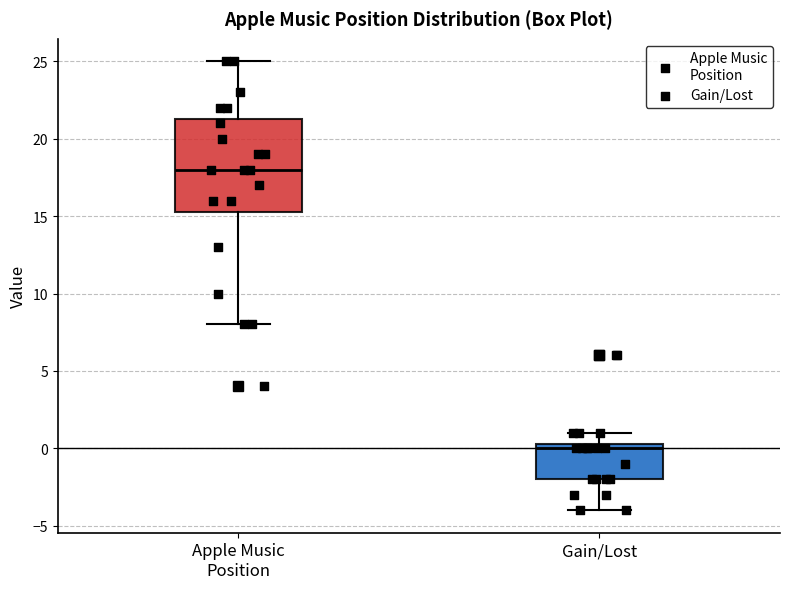

Where does the median line of the box for Gain/Lost sit on the y-axis? The values are not printed on the chart, so give them approximately, as read against the axis.

0.0